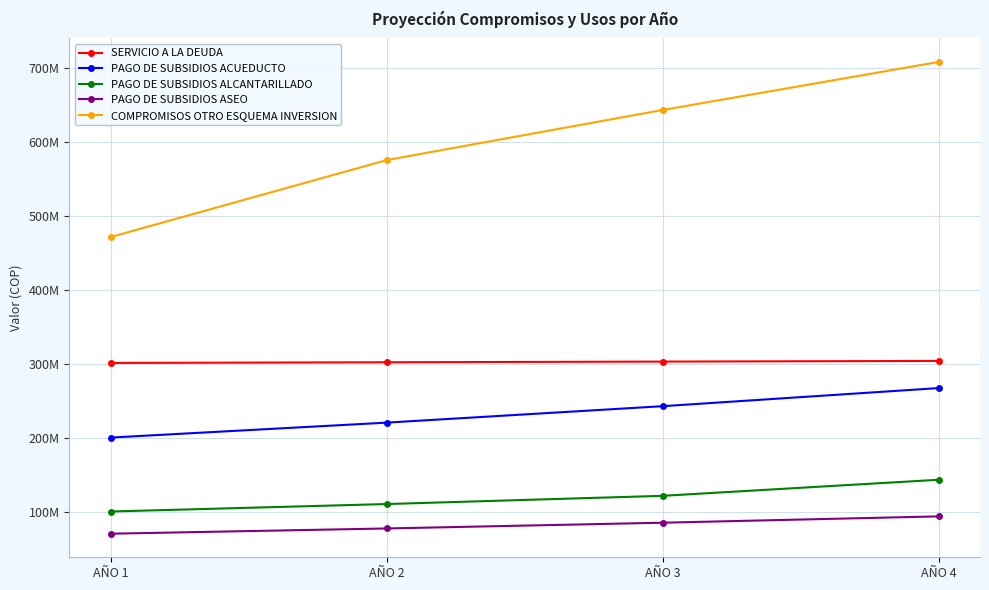

What are all the series names shown in the legend?

SERVICIO A LA DEUDA, PAGO DE SUBSIDIOS ACUEDUCTO, PAGO DE SUBSIDIOS ALCANTARILLADO, PAGO DE SUBSIDIOS ASEO, COMPROMISOS OTRO ESQUEMA INVERSION